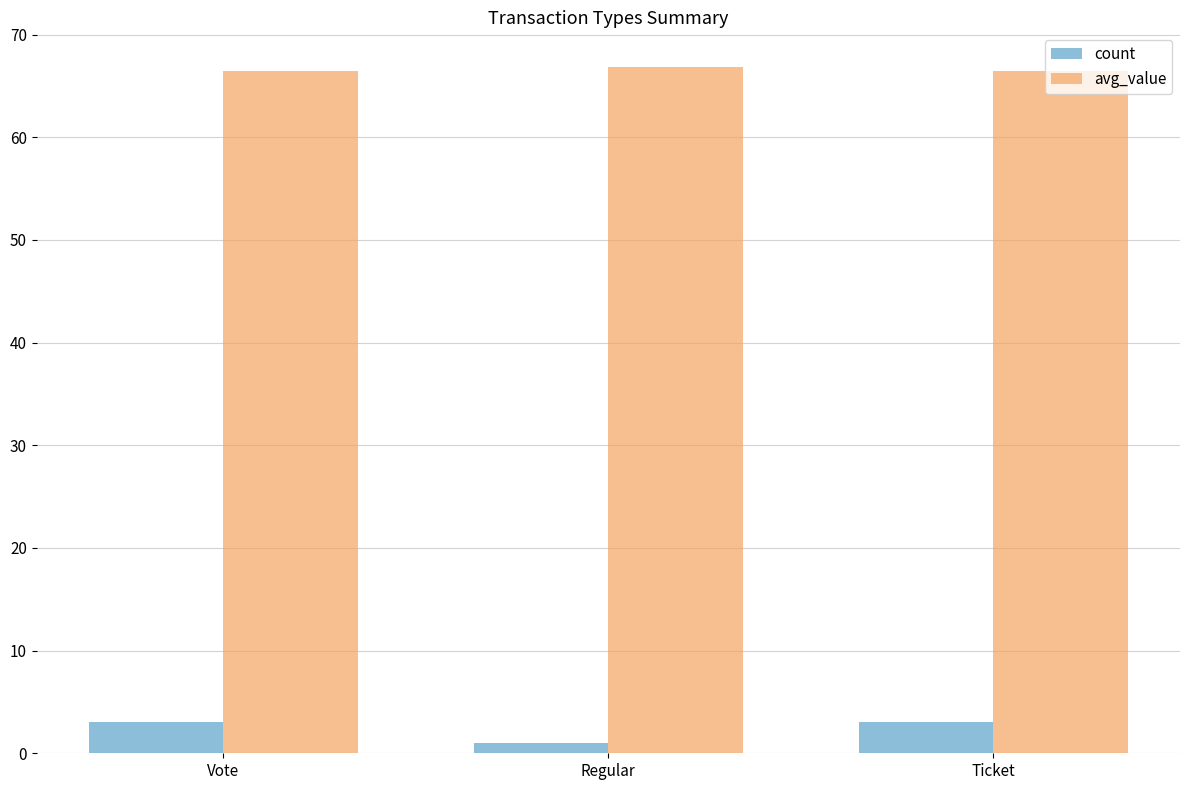

What is the maximum value shown in the chart?

66.9